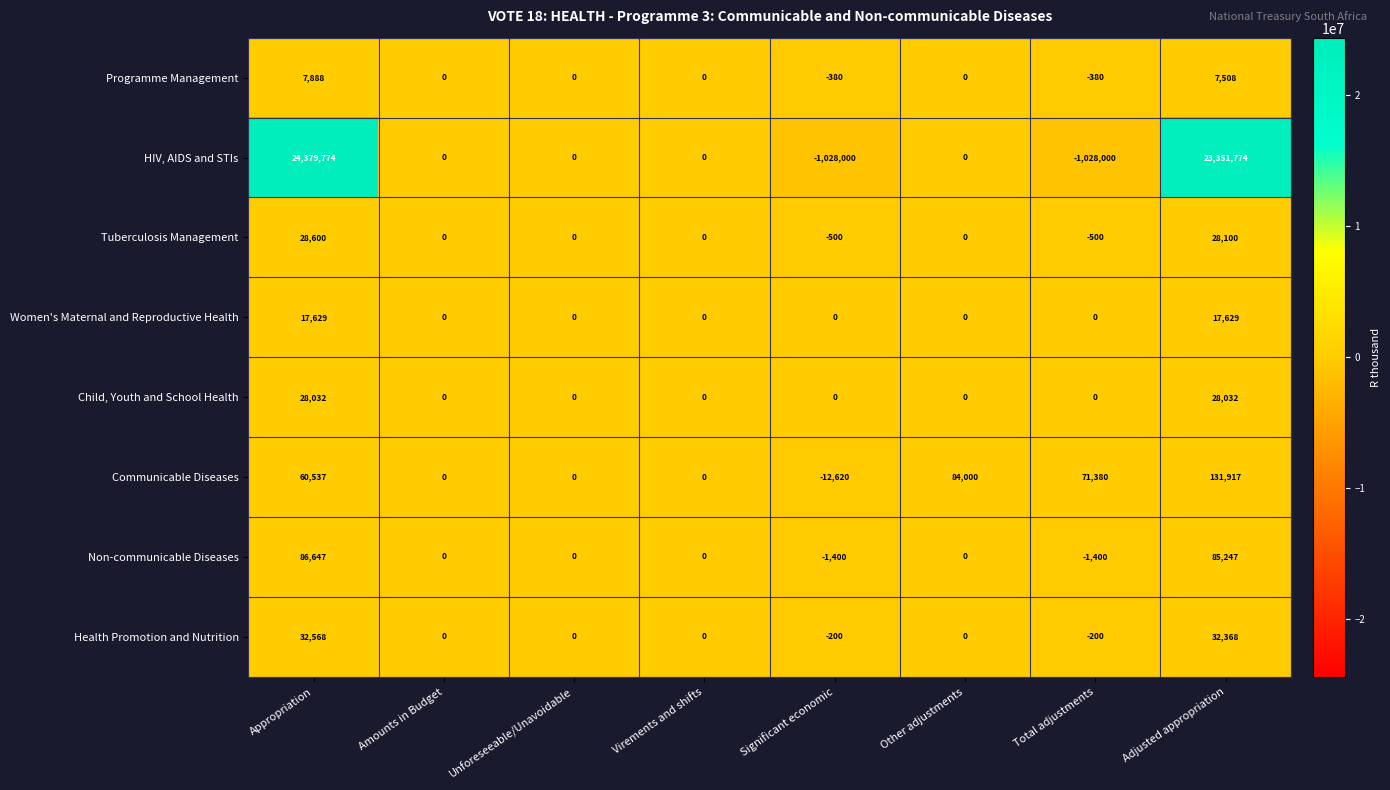

True or false: Child, Youth and School Health has a value of -12735 at Virements and shifts.

False